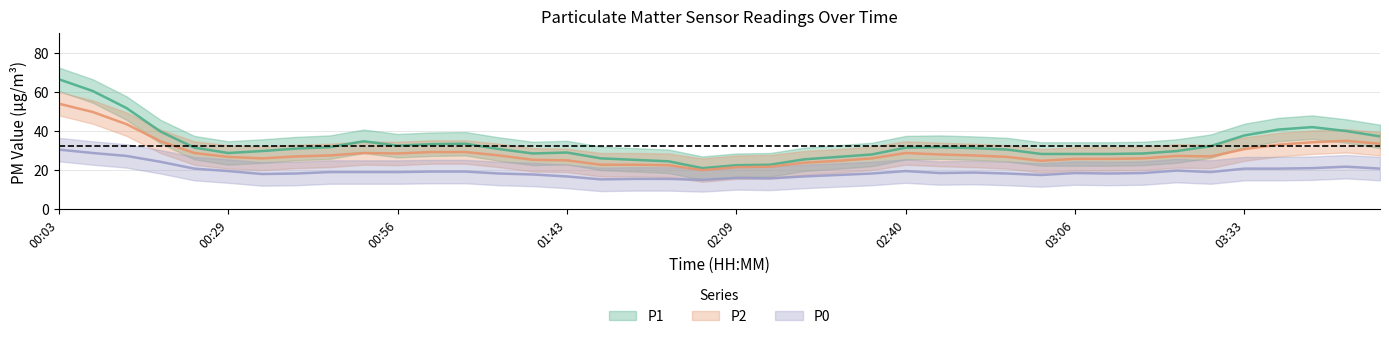

At which category is the sum across all series the highest?

00:03